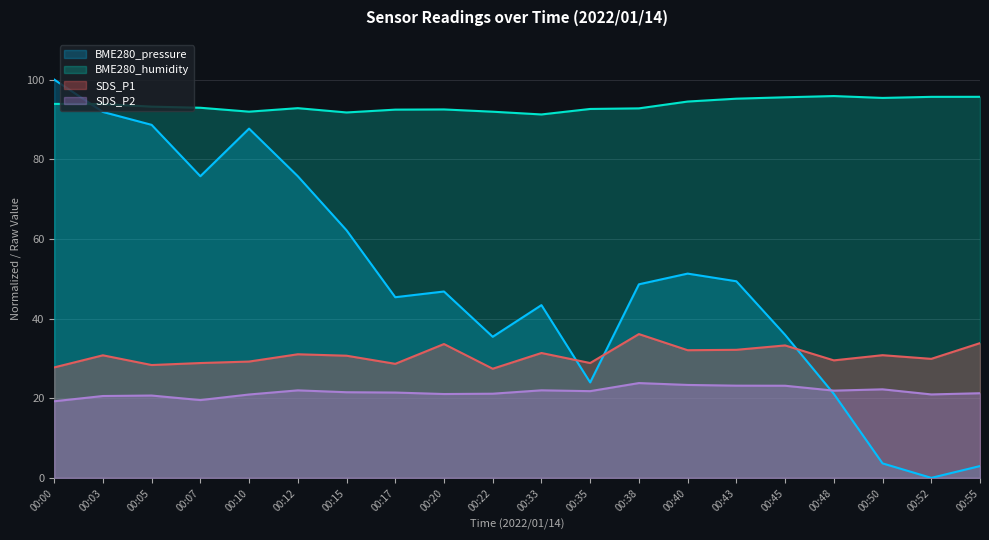

What is the total value across all series at 00:00?

240.8